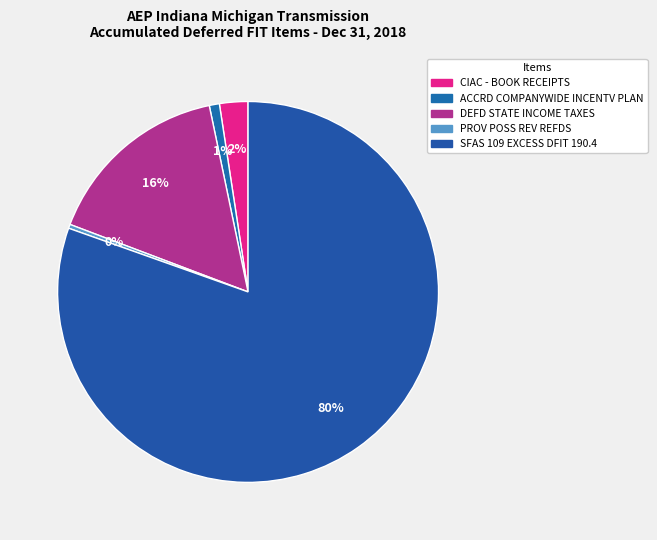

How many segments does this pie chart have?

5